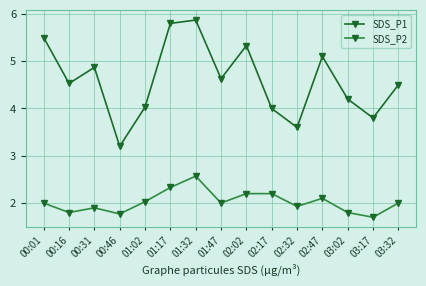

The value of SDS_P2 at 00:16 is 0.9. True or false?

False